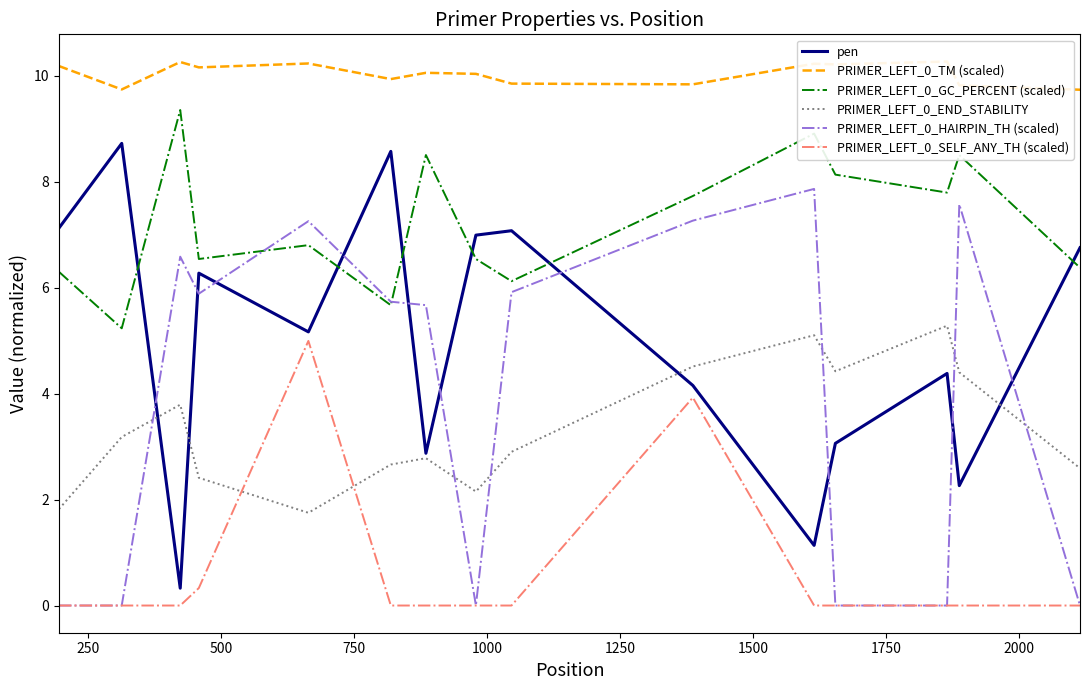

What is the maximum value for PRIMER_LEFT_0_SELF_ANY_TH (scaled)?

5.0